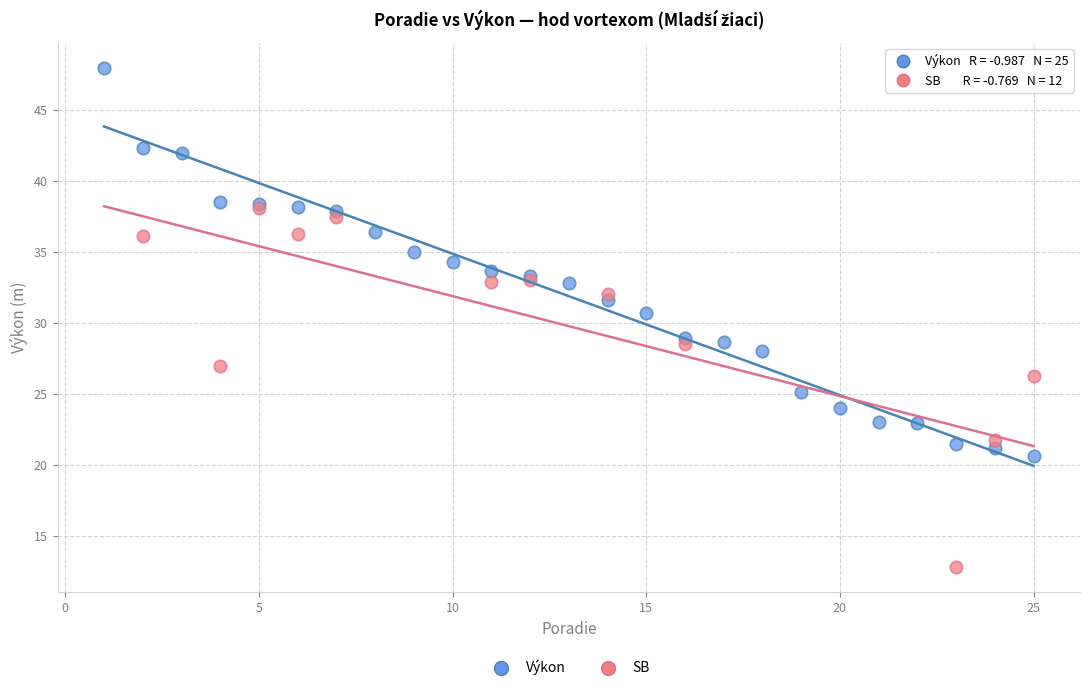

Which series reaches the minimum Y coordinate?

SB